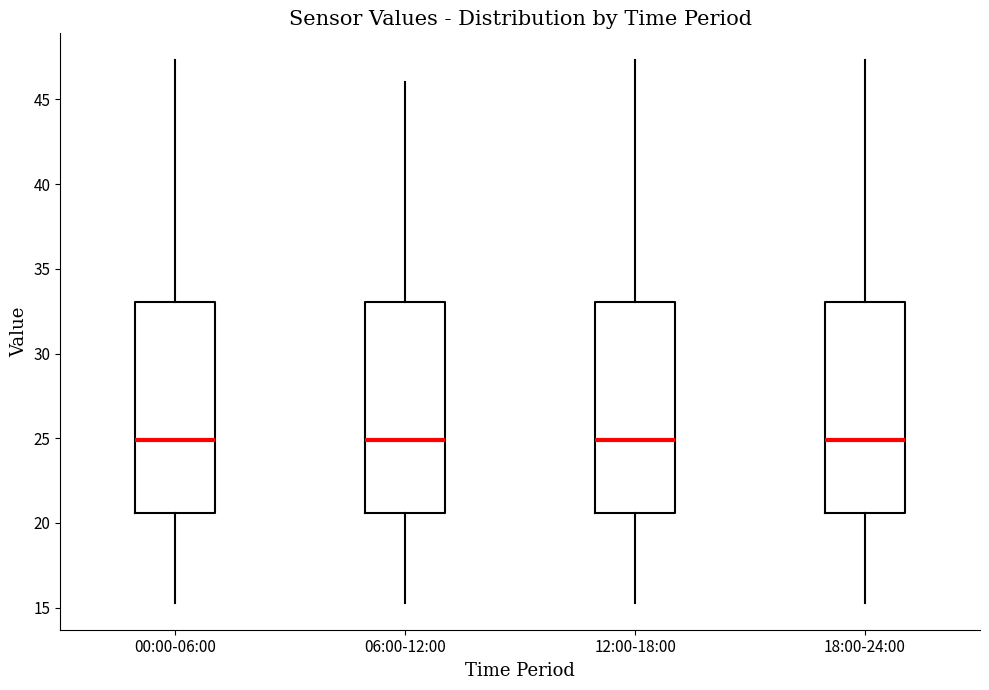

Reading left to right, read every box against the y-axis: the position of its median line, the range the box covers, and the ends of its whiskers. The values are not printed on the chart, so give them approximately, as read against the axis.

00:00-06:00: median 25.0, box 20.5 to 33.0, whiskers 15.5 to 47.5
06:00-12:00: median 25.0, box 20.5 to 33.0, whiskers 15.5 to 46.0
12:00-18:00: median 25.0, box 20.5 to 33.0, whiskers 15.5 to 47.5
18:00-24:00: median 25.0, box 20.5 to 33.0, whiskers 15.5 to 47.5